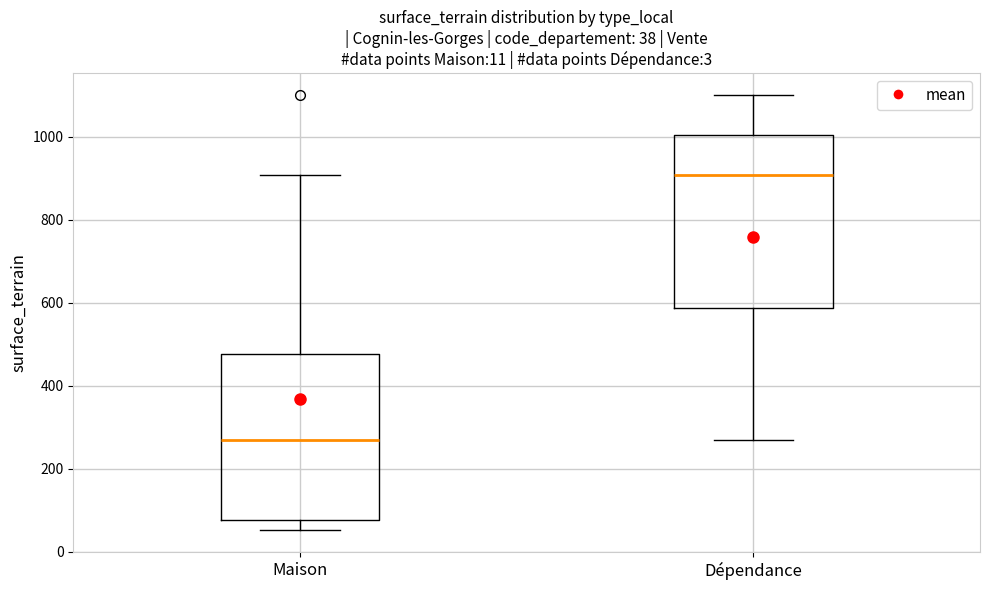

Which box's median line is the lowest?

Maison